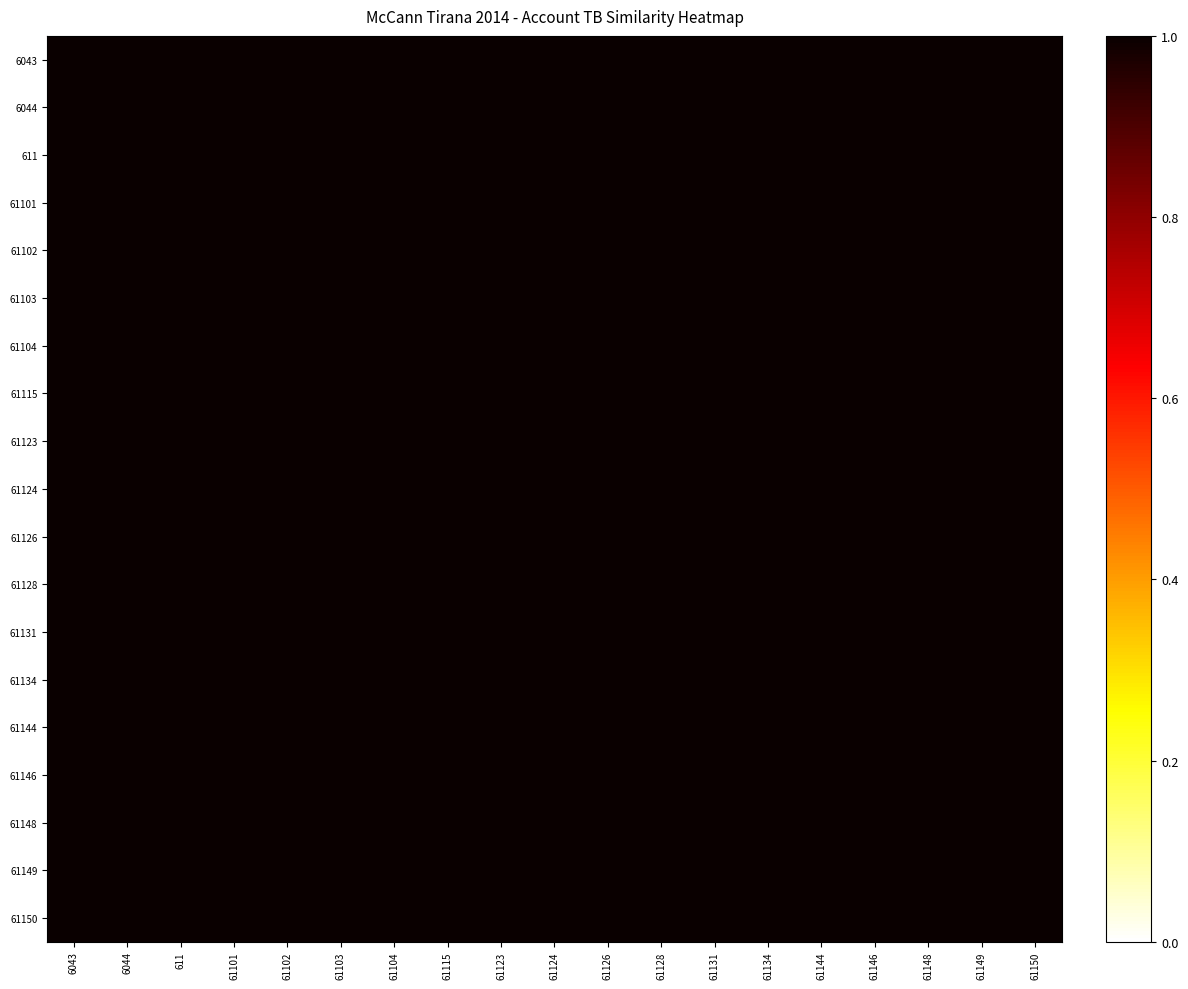

At which category is the sum across all series the highest?

61134